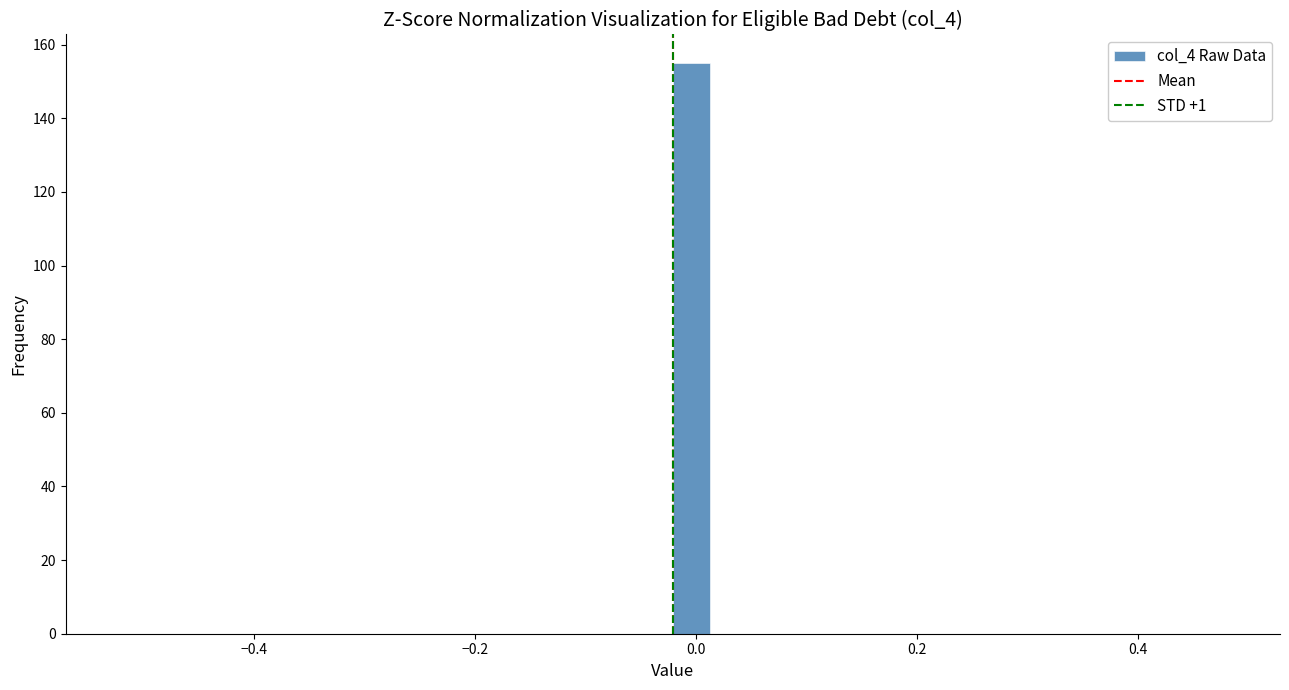

Read against the x-axis, roughly where is the centre of the tallest bar?

0.00